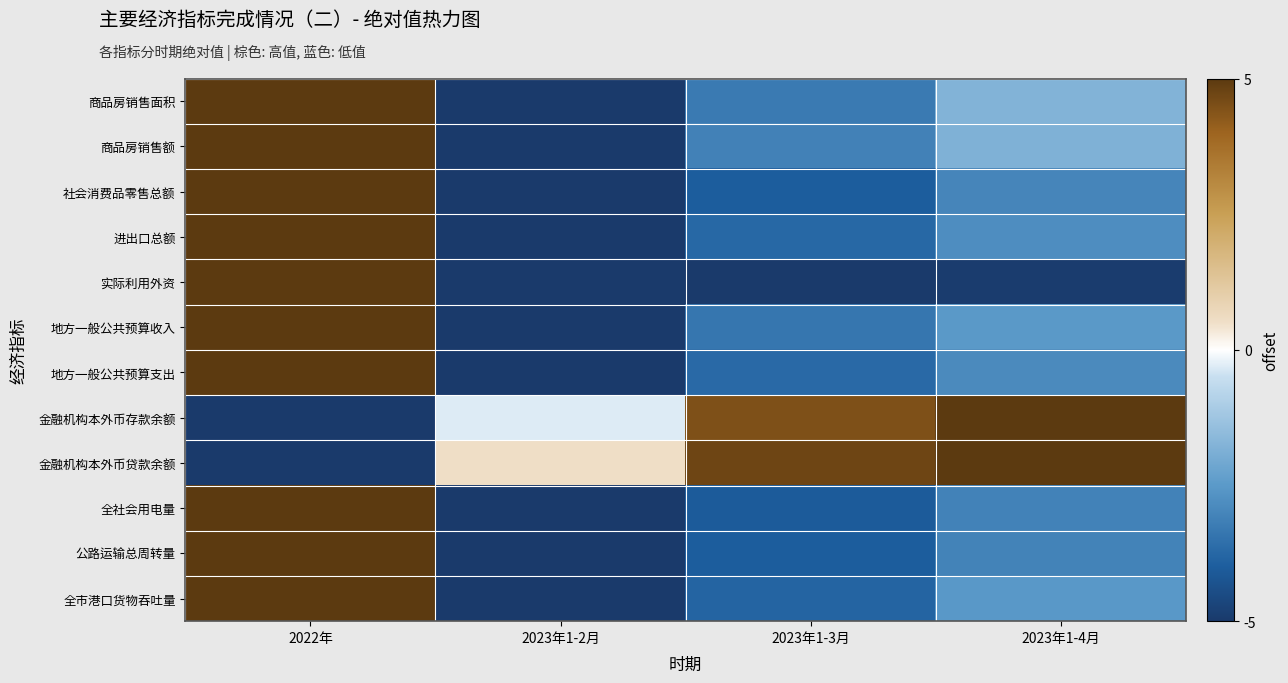

At which category is the sum across all series the highest?

2022年